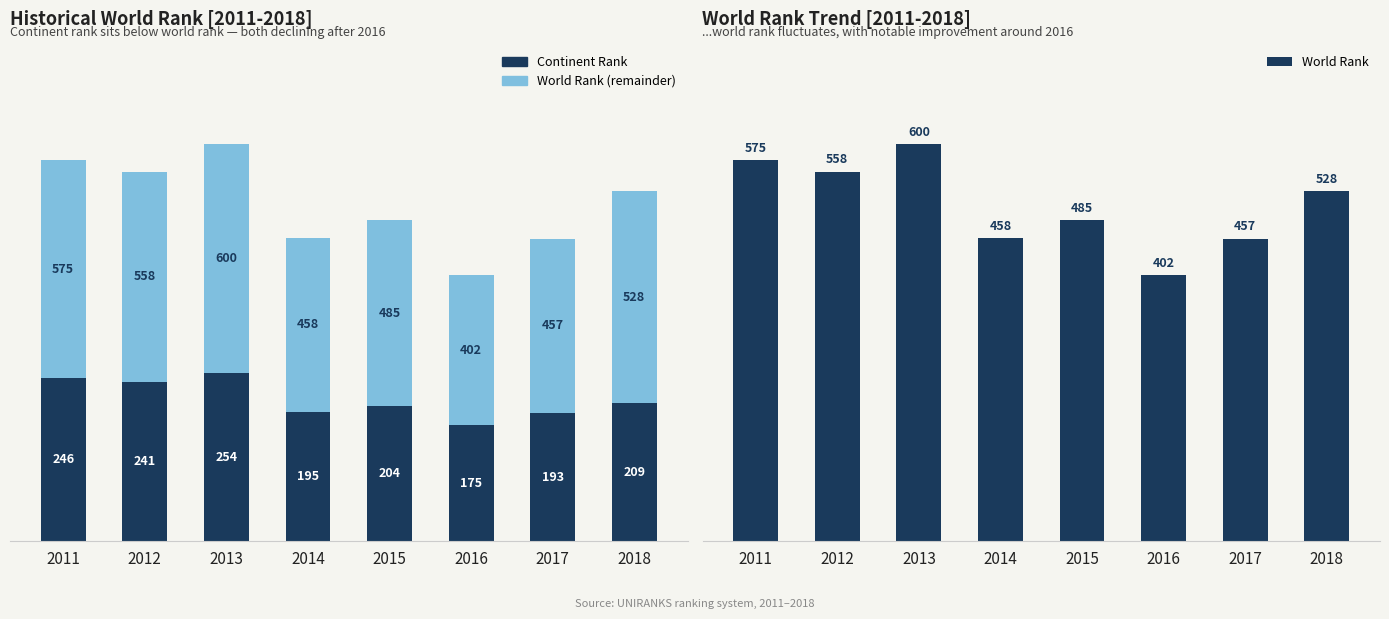

What is the sum of the World Rank values at 2013 and 2017?

1057